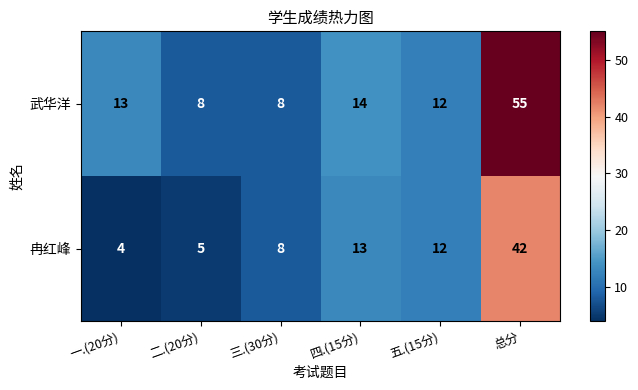

What is the difference between the highest and lowest values at 二.(20分)?

3